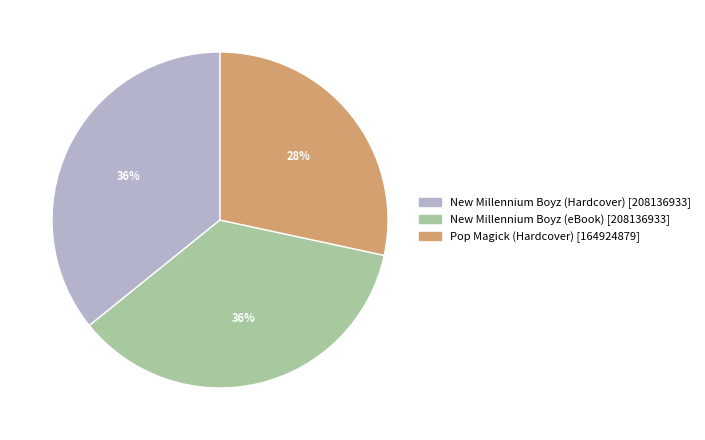

What percentage is the Pop Magick (Hardcover) slice, to the nearest percent?

28%